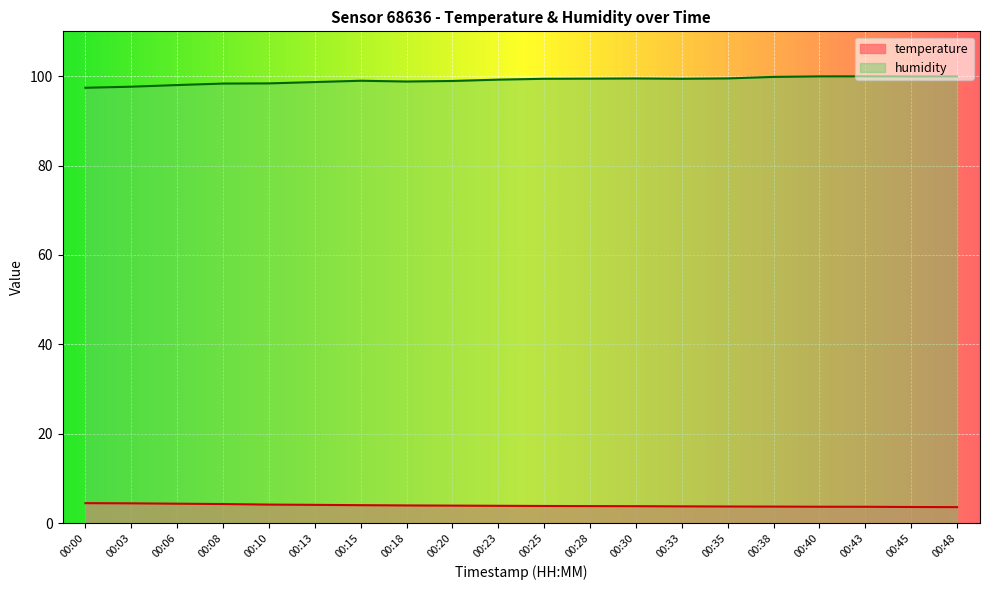

Where is humidity nearest to the value 98?

00:06